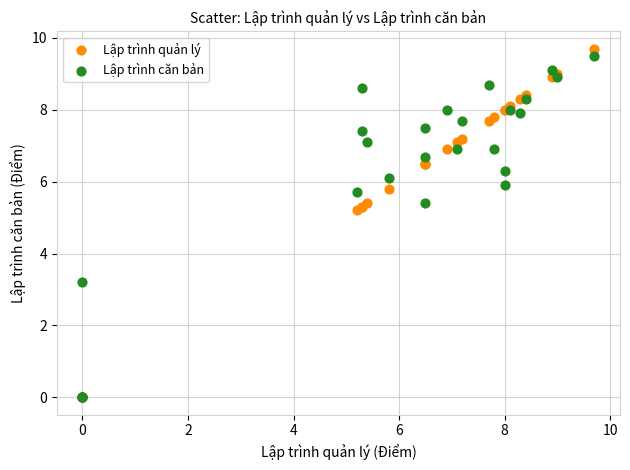

Which series reaches the maximum Y coordinate?

Lập trình quản lý